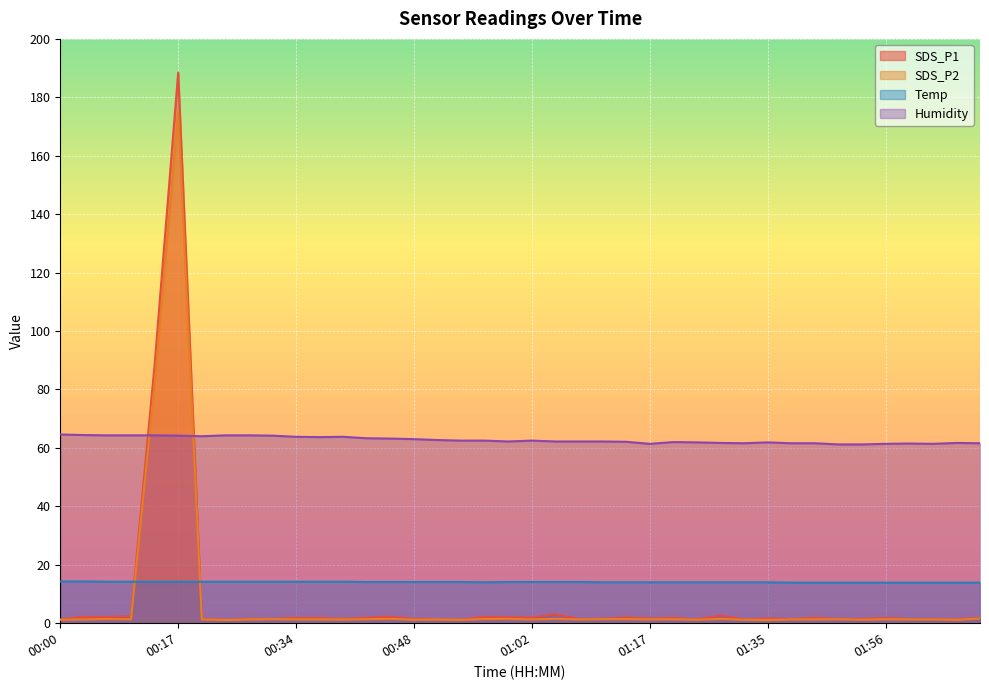

What is the difference between the second highest and minimum values in the SDS_P2 series?

80.9